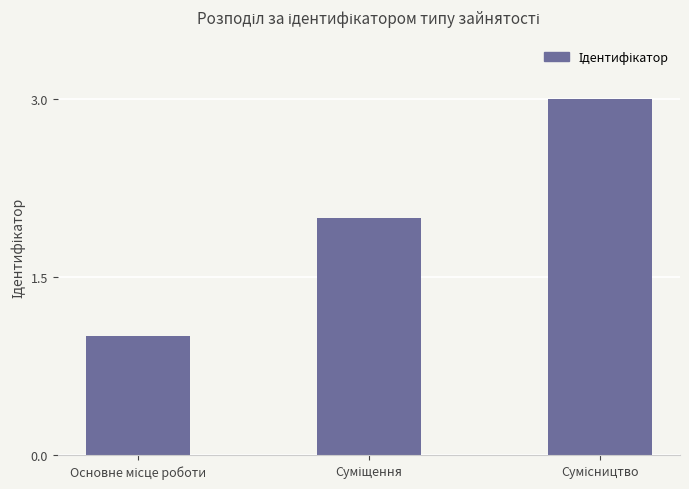

What is the sum of all values?

6